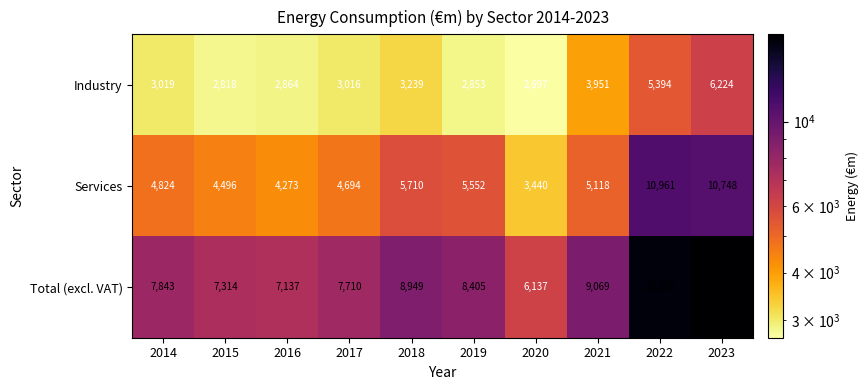

At which category does the chart reach its peak across all series?

2023